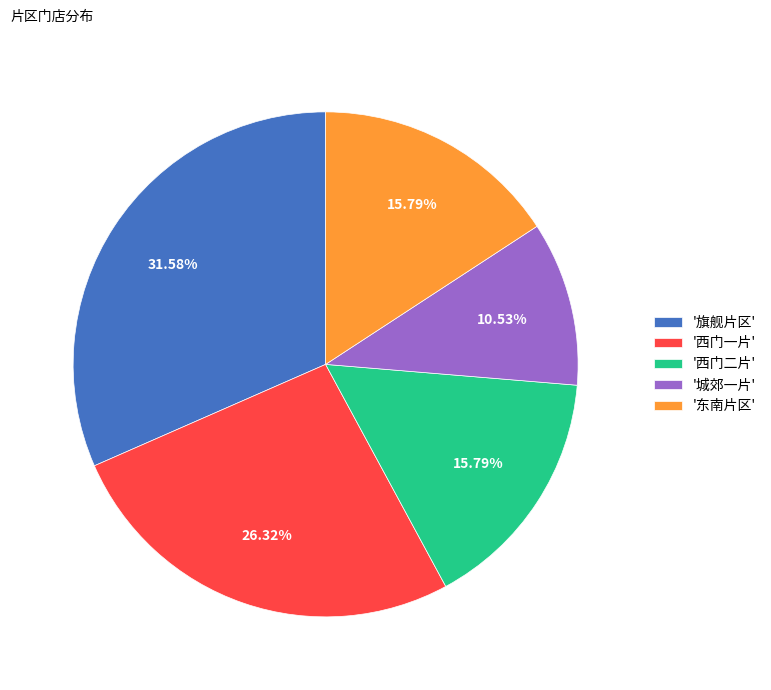

Do '西门二片' and '西门一片' together represent more than half of the pie?

No